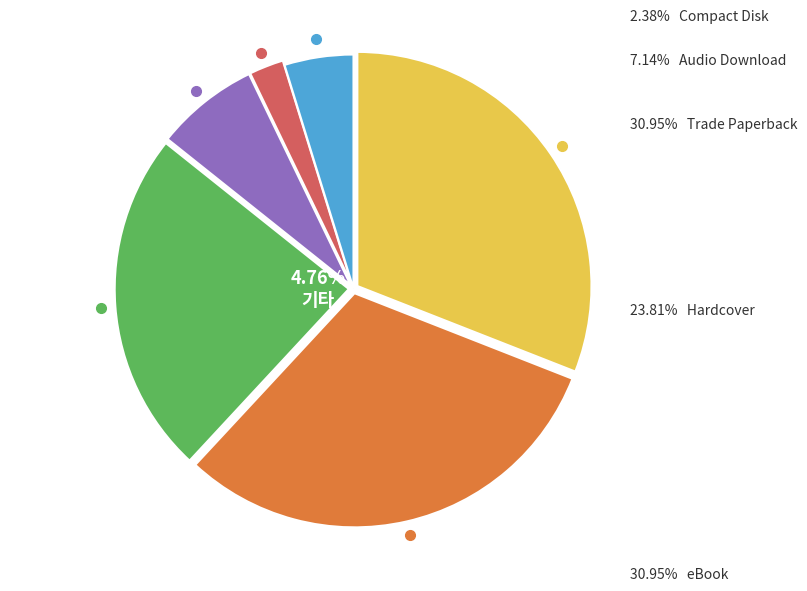

Is there a majority slice in this chart?

No